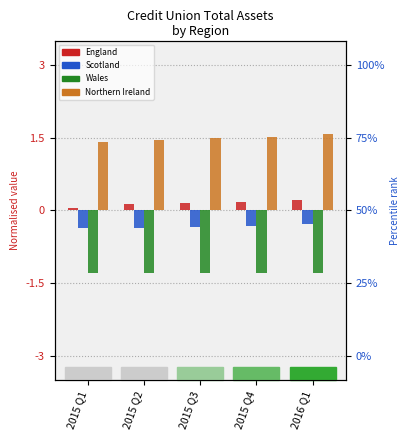

How many categories are shown in the chart?

5